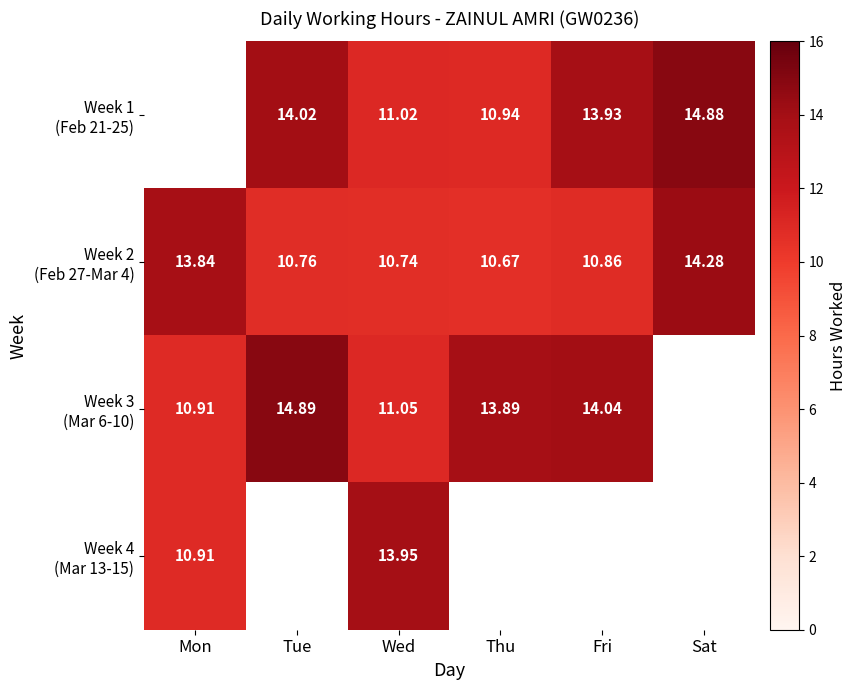

At which category is the sum across all series the highest?

Wed